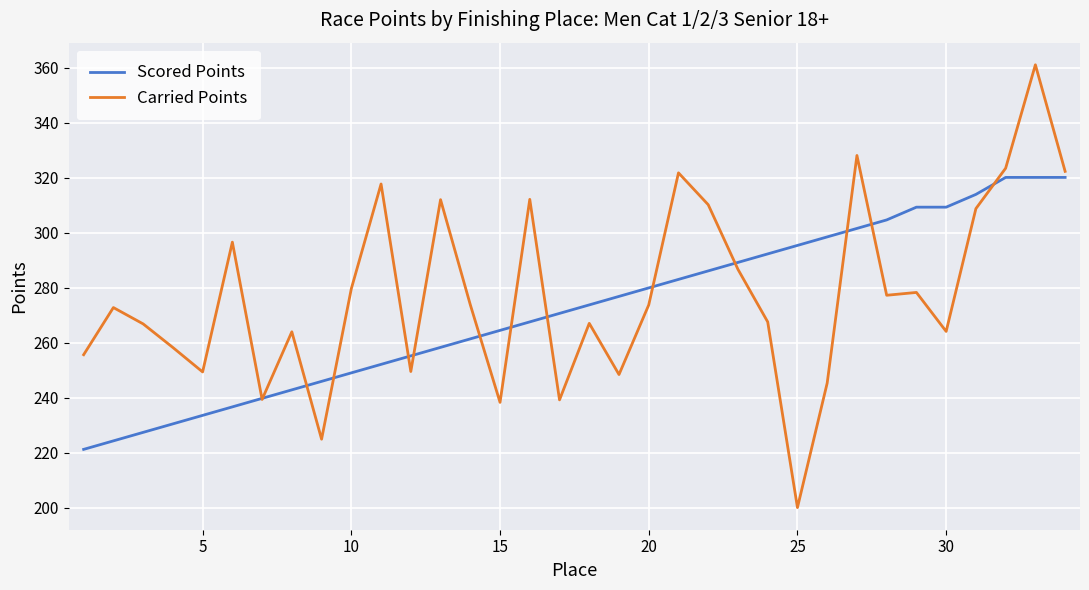

Rank the series by their maximum value, from lowest to highest.

Scored Points, Carried Points